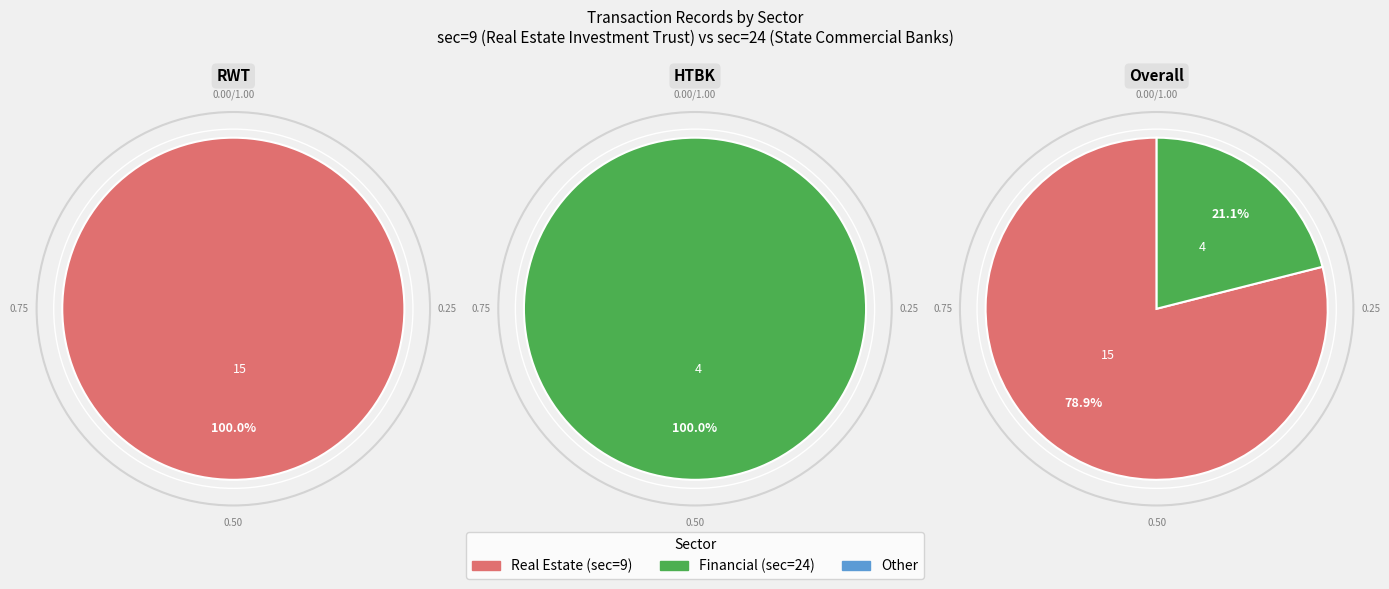

To the nearest percent, what percentage of the pie is Real Estate?

79%